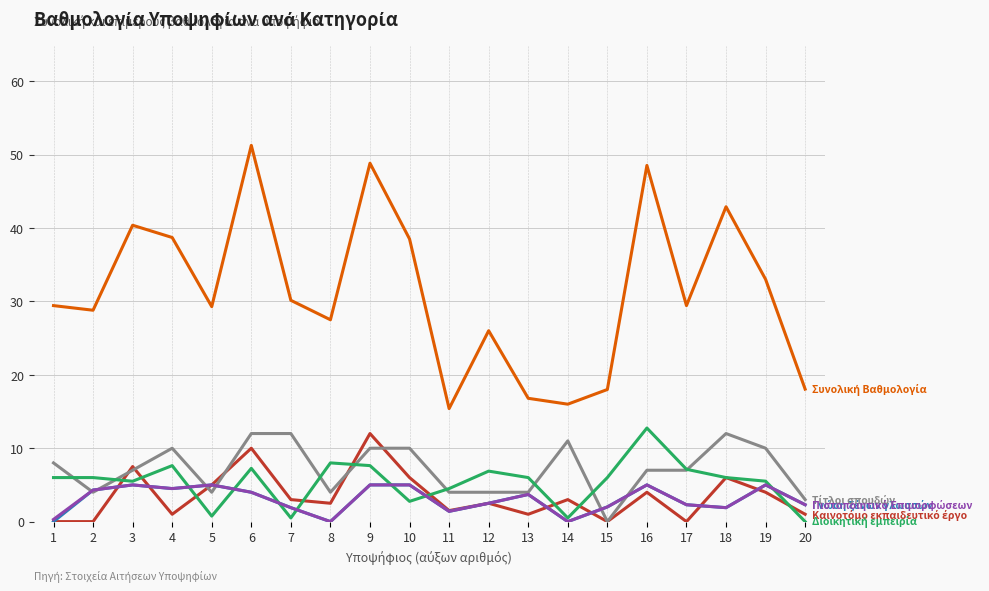

Which label corresponds to the largest value in the chart?

6